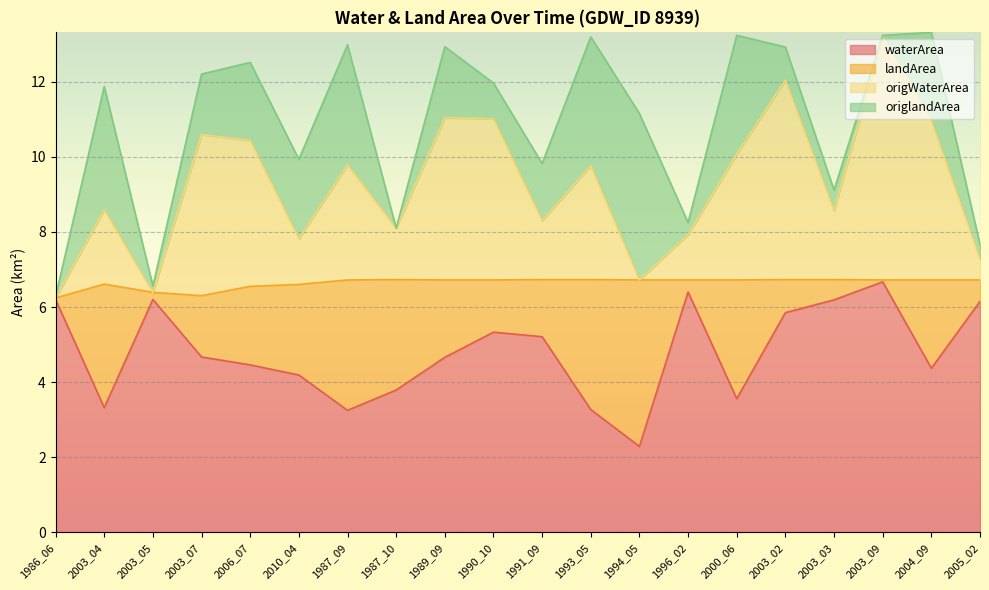

True or false: waterArea has a value of 6.2 at 2003_05.

True